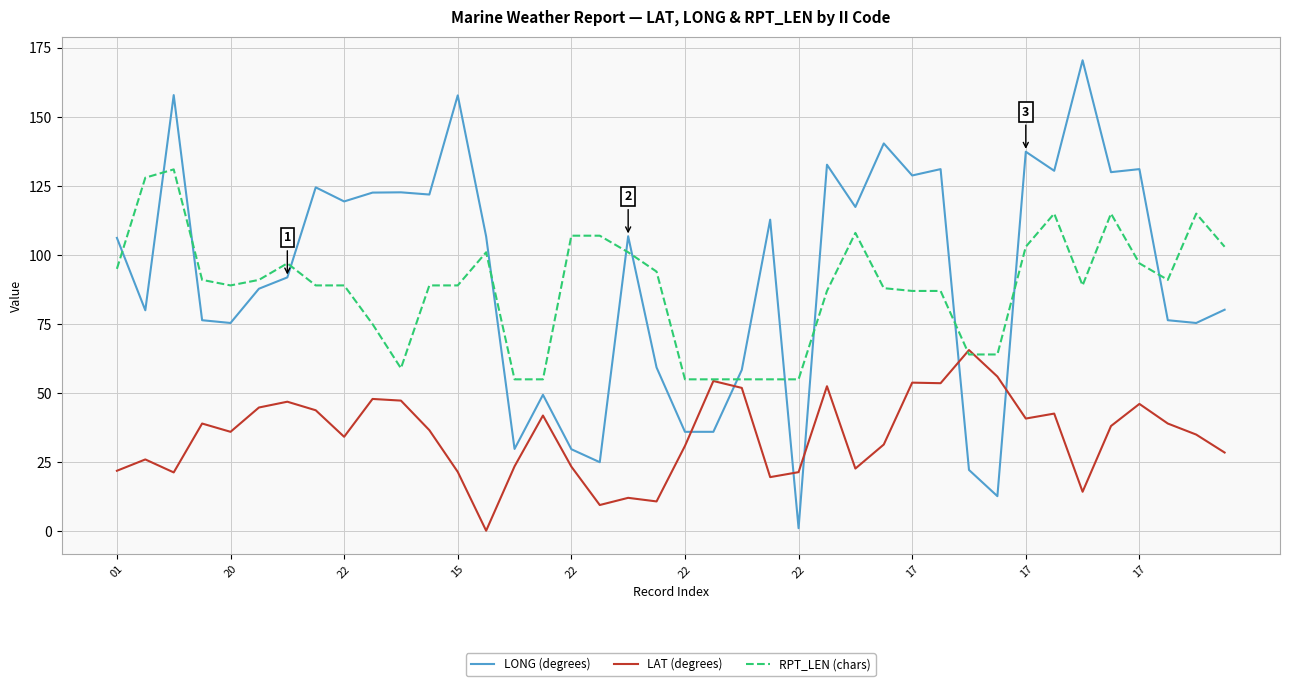

List the series in order of their peak value, lowest first.

LAT (degrees), RPT_LEN (chars), LONG (degrees)